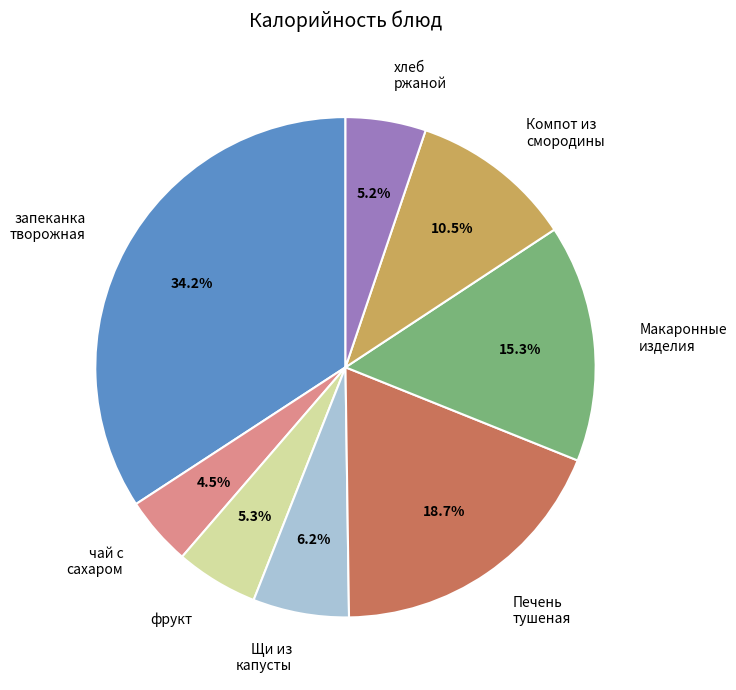

To the nearest percent, what is the difference between the largest and smallest slice percentages?

30%